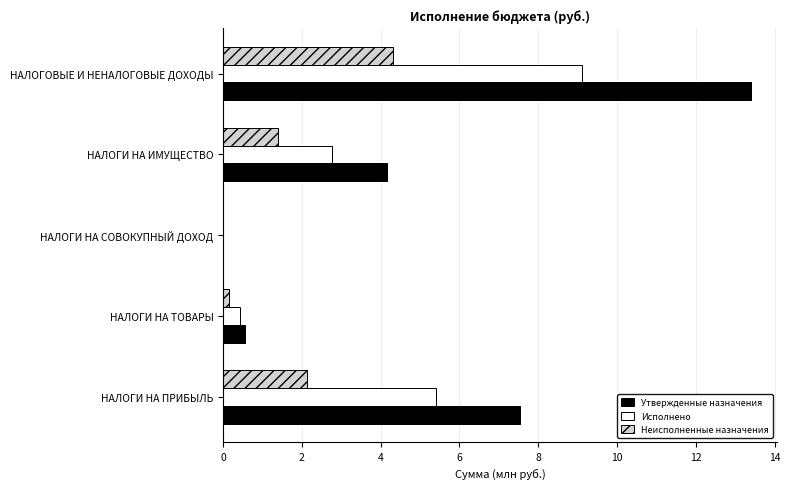

True or false: Утвержденные назначения has a value of 4.6 at НАЛОГИ НА ПРИБЫЛЬ.

False